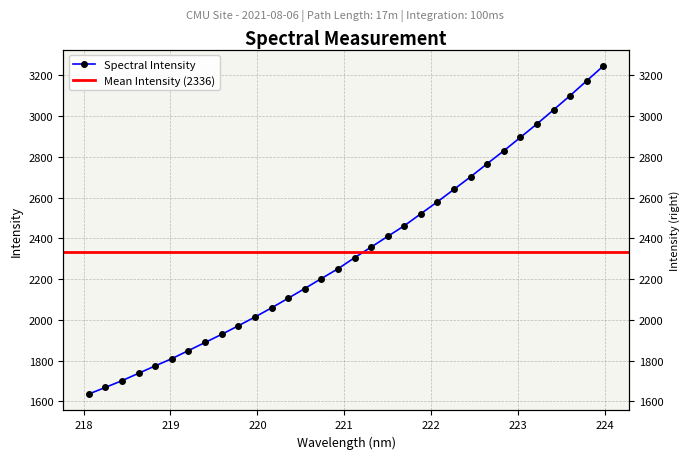

Reading right to left, what are all the values shown in this chart?

3246.7	3173.9	3101.5	3031.4	2962.4	2896.2	2830.4	2767.2	2702.9	2641.3	2580.2	2521.4	2462.3	2410.1	2357.5	2305.3	2250.9	2202.9	2154.0	2106.2	2059.1	2014.2	1971.1	1929.3	1889.3	1849.7	1810.0	1774.5	1738.2	1701.8	1668.9	1636.2